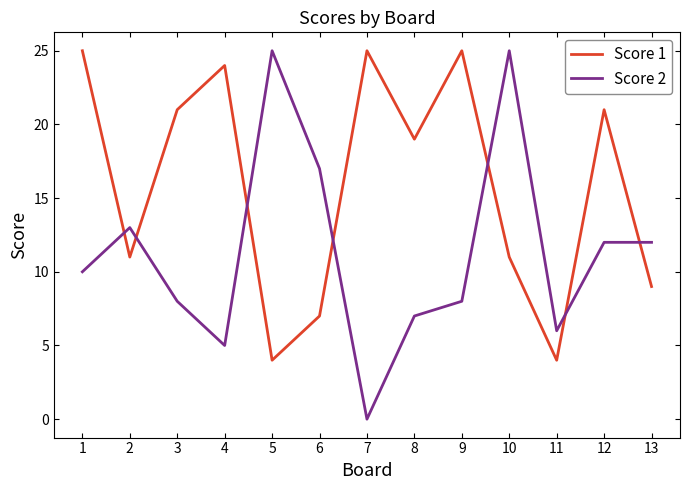

Which series has the widest spread of values?

Score 2